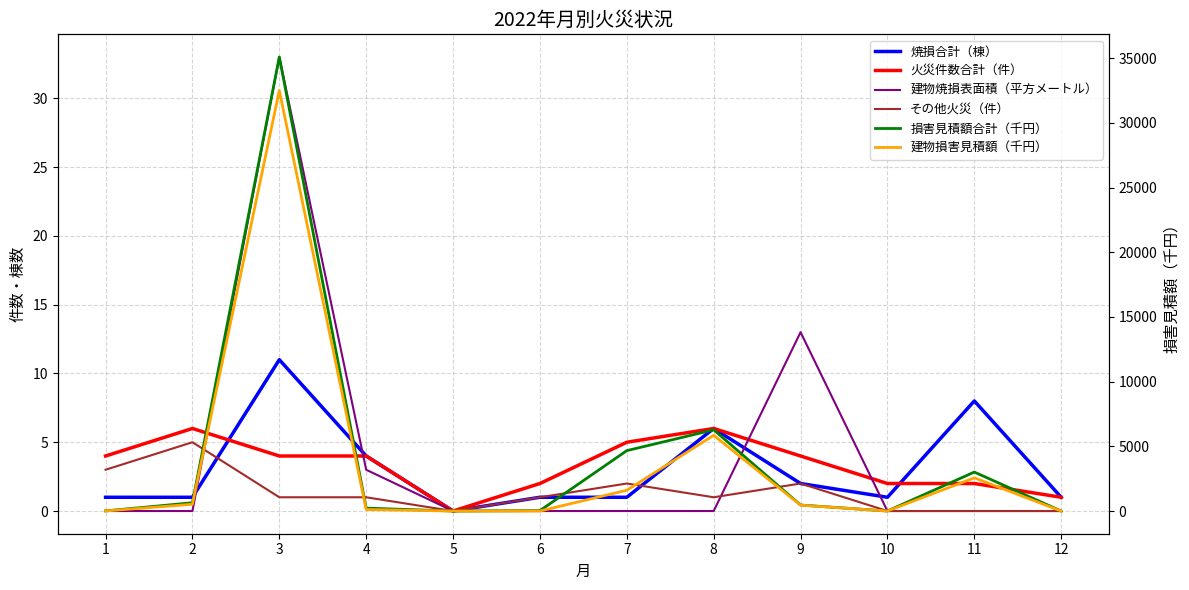

At which category does the chart reach its peak across all series?

3